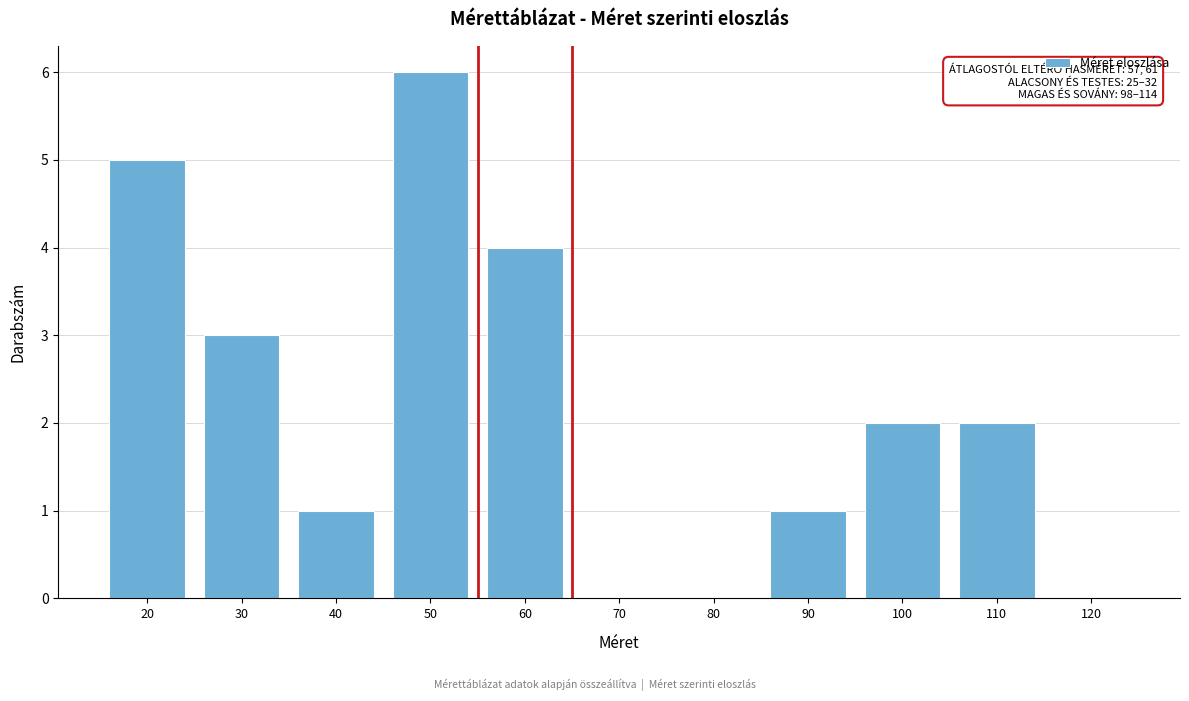

Reading right to left, list all the values displayed in this chart.

120=0	110=2	100=2	90=1	80=0	70=0	60=4	50=6	40=1	30=3	20=5